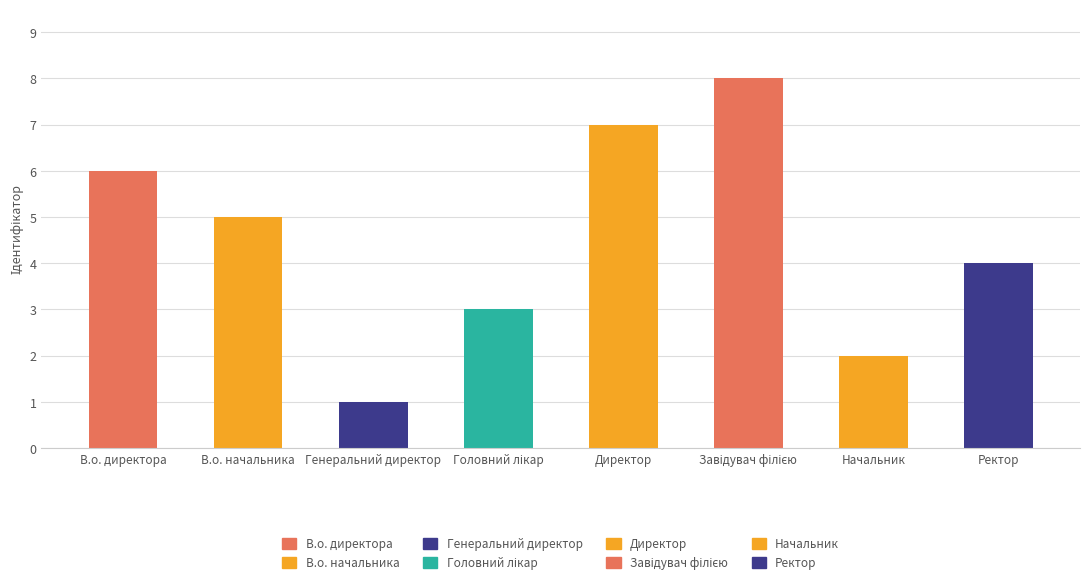

Which category has the highest value across all series?

Завідувач філією